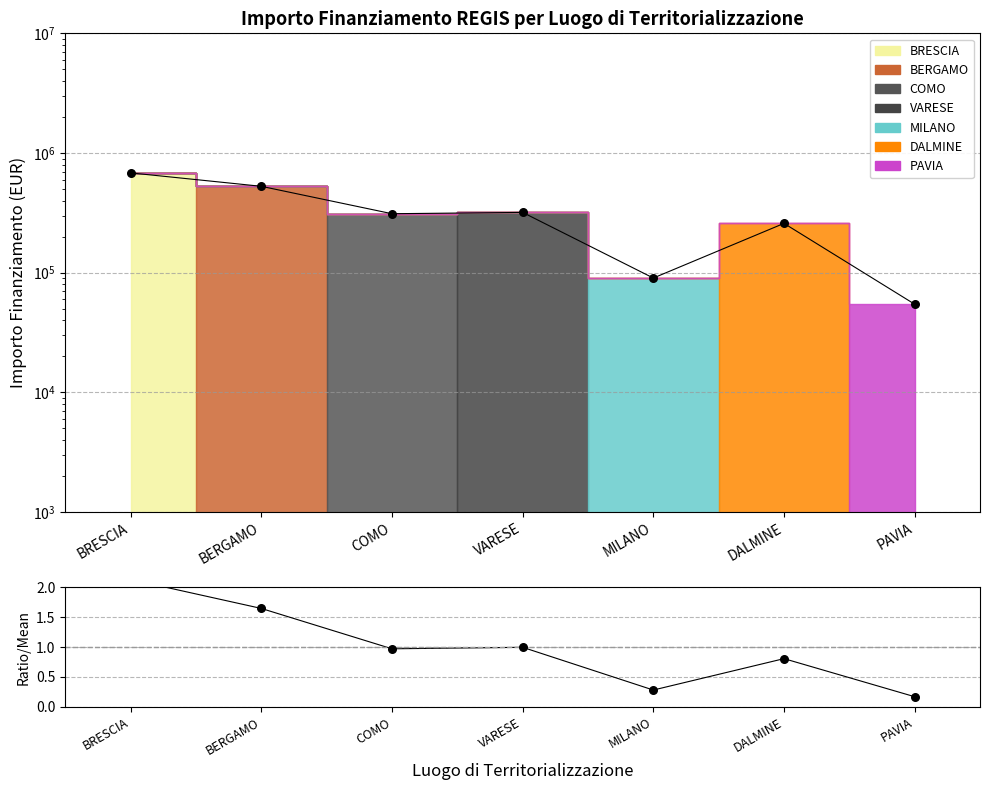

Is the value of Totale per Luogo at BERGAMO greater than the value of Ratio vs Mean at MILANO?

Yes